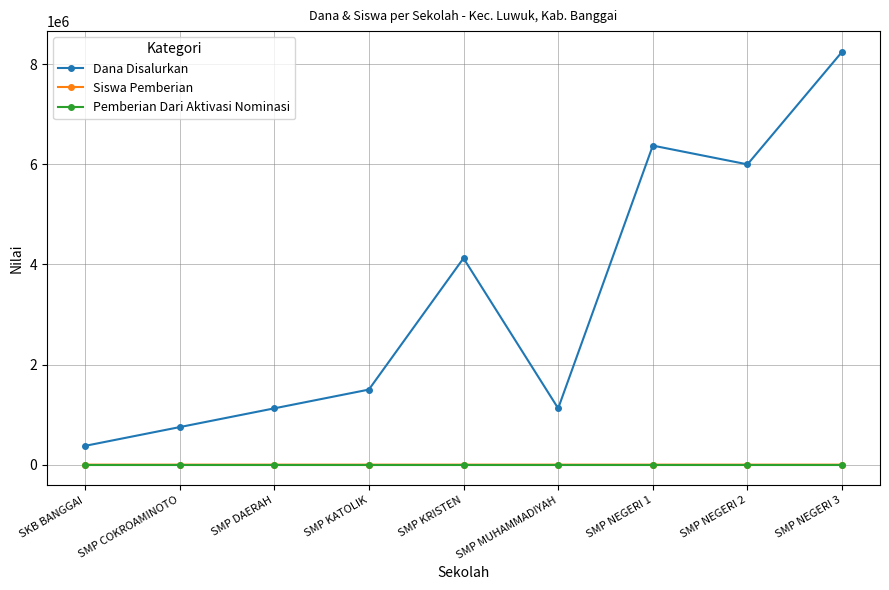

What is the label of the 6th point from the left?

SMP MUHAMMADIYAH